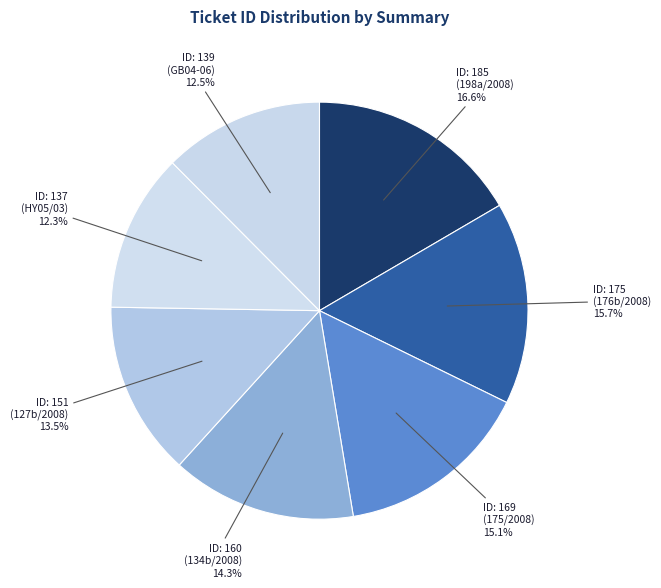

What is the largest slice in the pie chart?

ID: 185 (198a/2008)